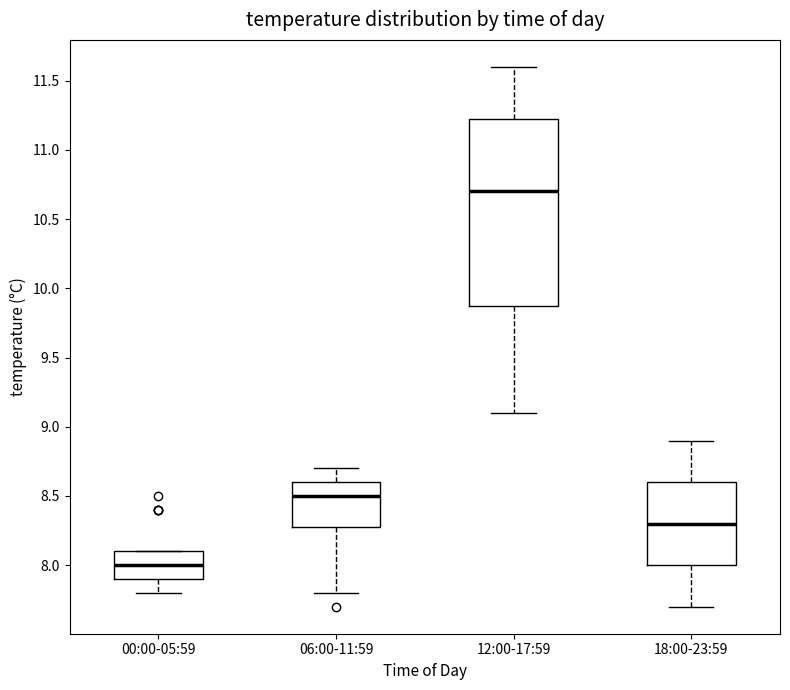

Where is the upper edge of the box for 06:00-11:59 on the y-axis? The values are not printed on the chart, so give them approximately, as read against the axis.

8.60